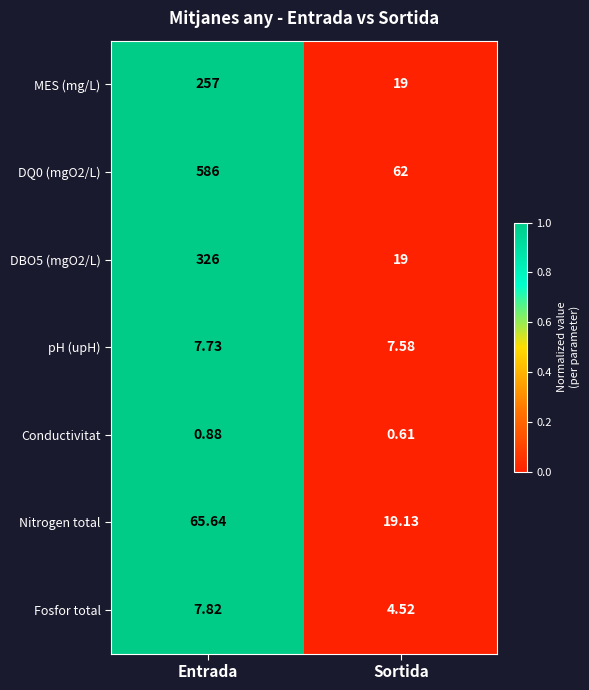

Where does the Nitrogen total series first go above 65?

Entrada